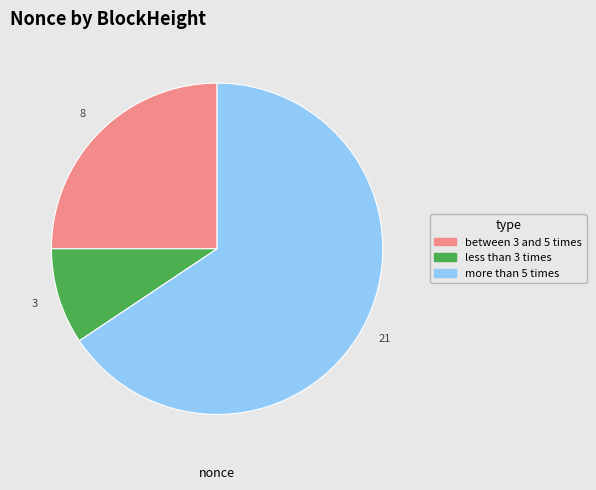

Which has a higher value, more than 5 times or between 3 and 5 times?

more than 5 times